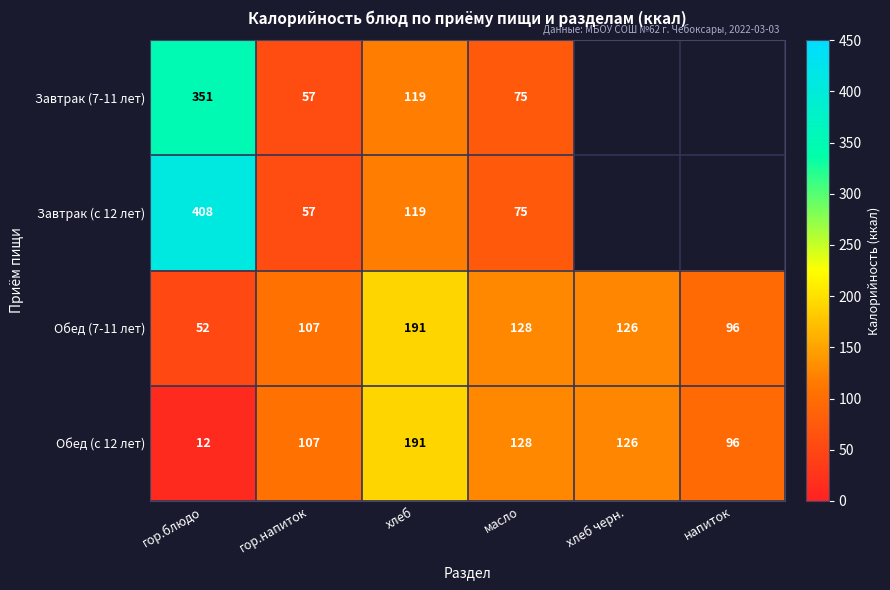

At which category is the sum across all series the highest?

гор.блюдо